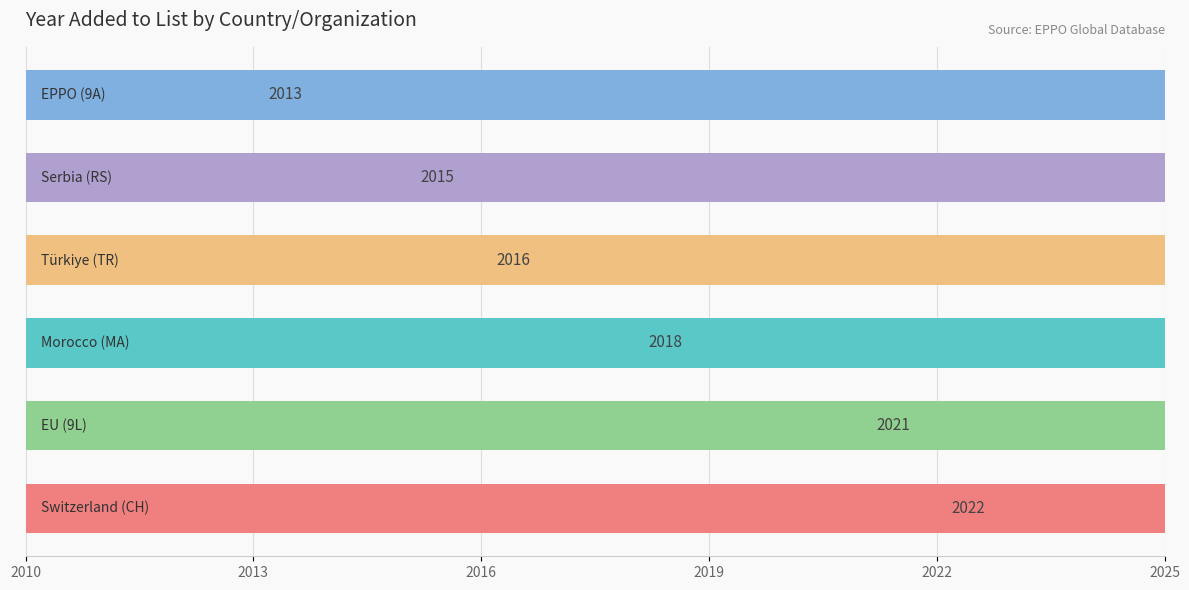

Approximately how many times larger is the value at 2016 compared to 2010?

1.0